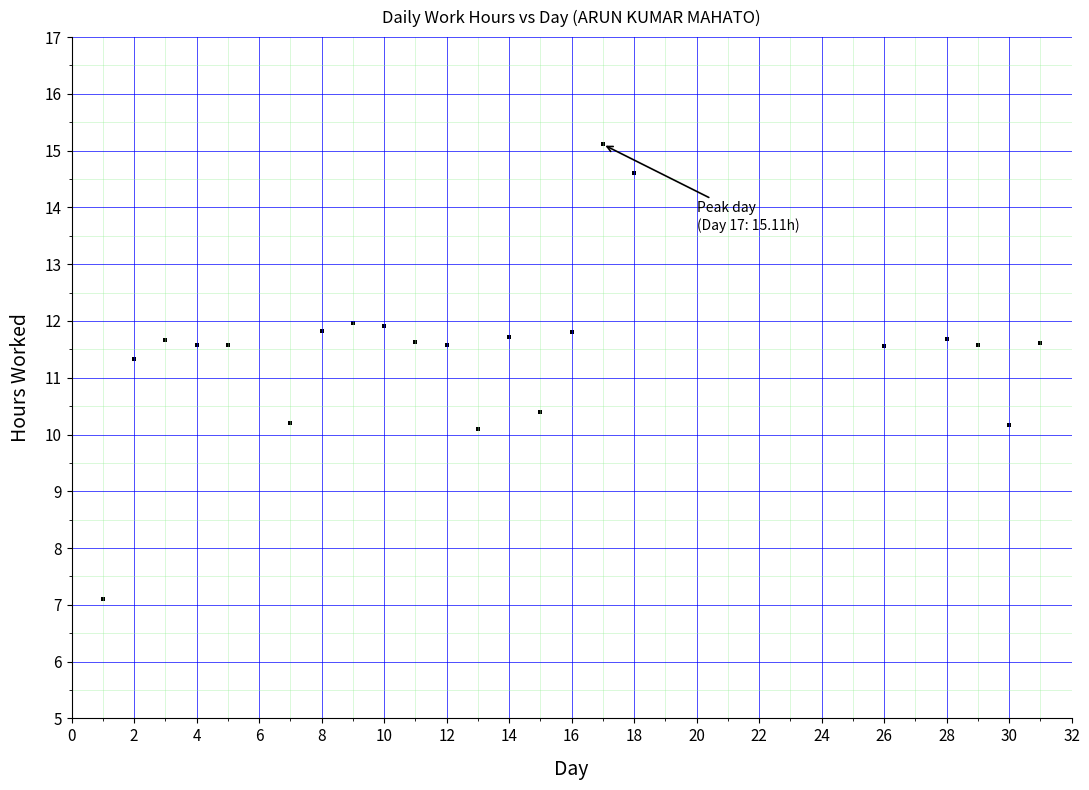

What is the range of X values (max minus min)?

30.0